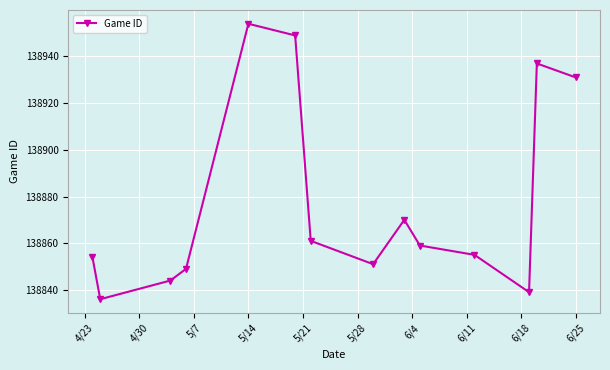

True or false: the data has more than 2 interior local peaks.

True